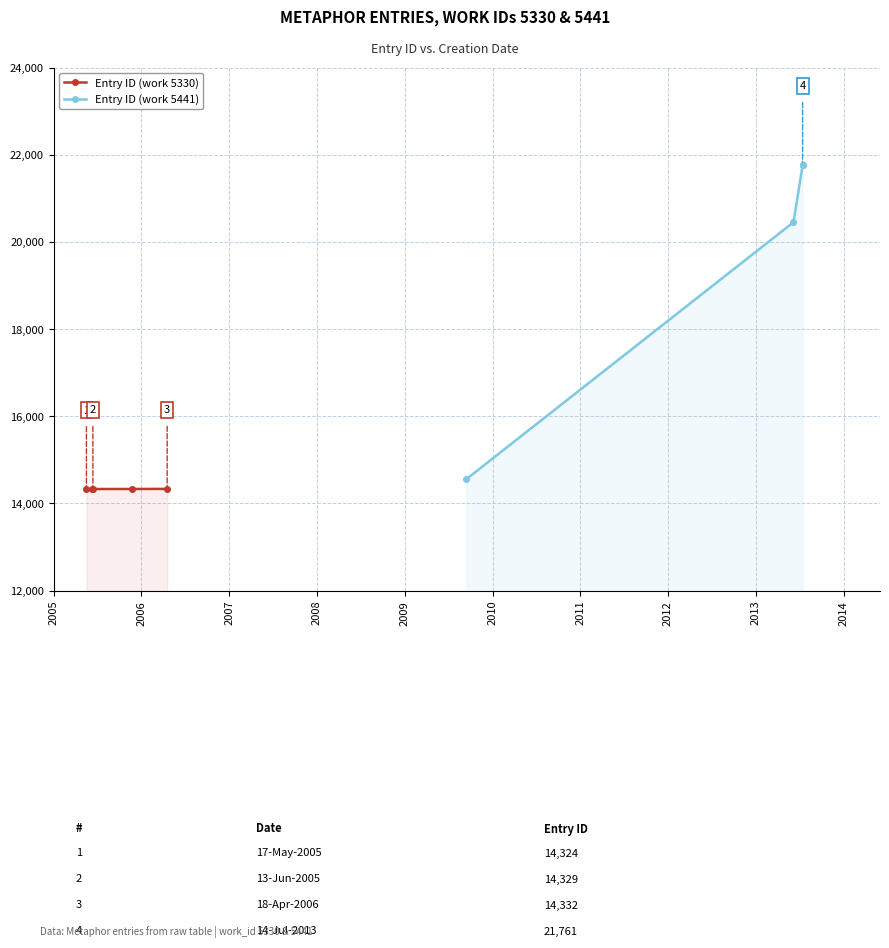

What is the value of the Entry ID (work 5330) point at the 1st from the left?

14324